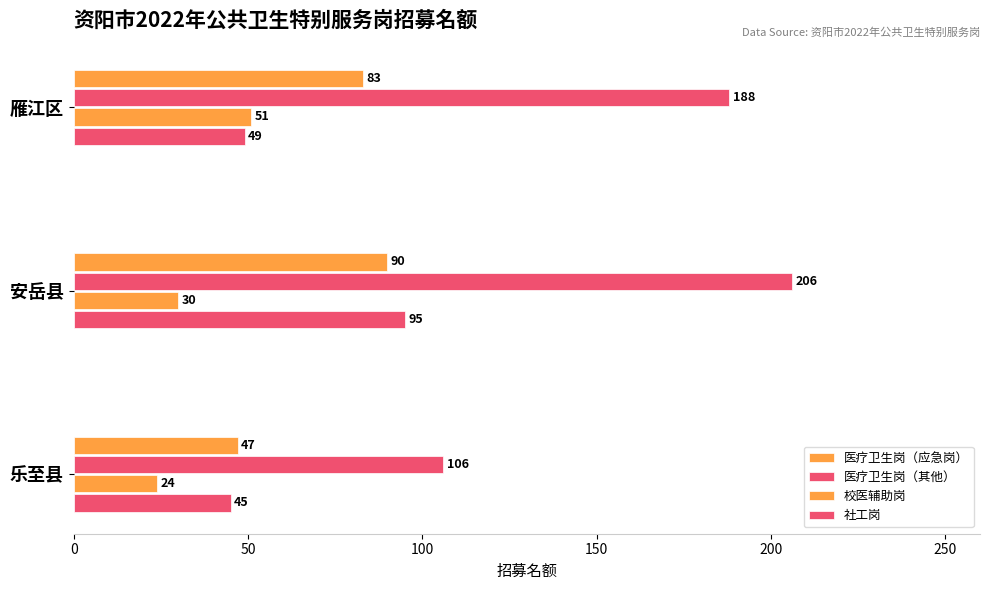

How many data points in 社工岗 are less than 49?

1